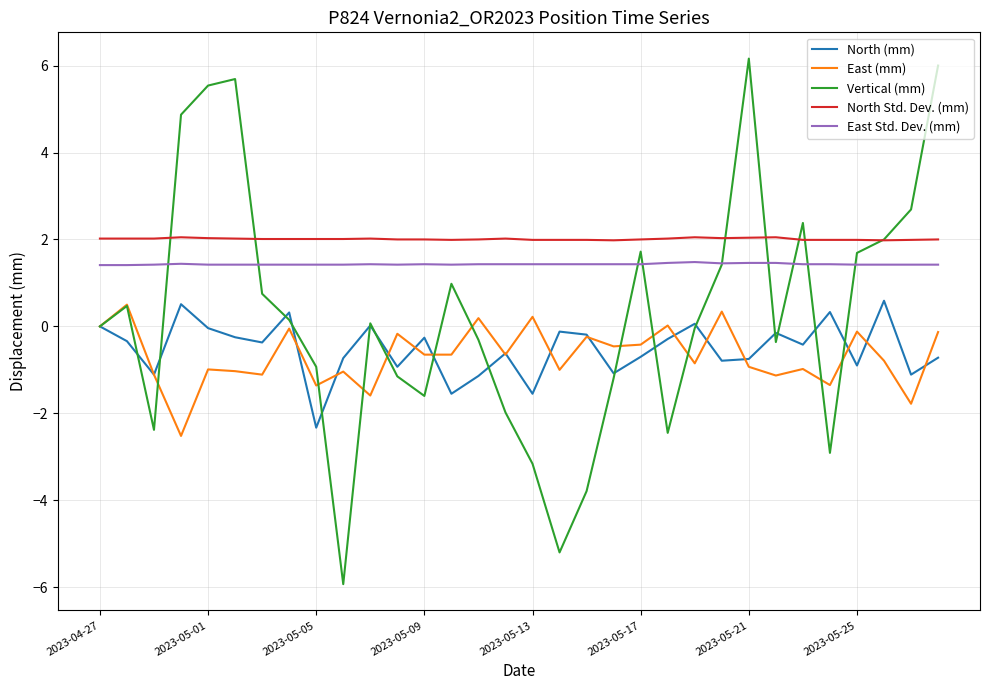

Which series has the largest total across all categories?

North Std. Dev. (mm)